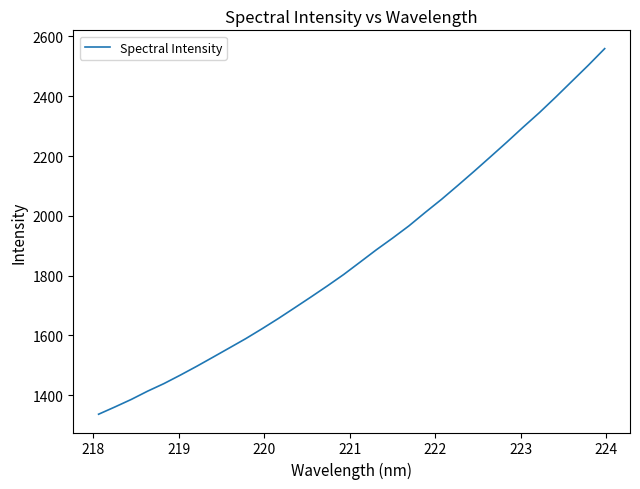

What is the smallest value displayed?

1336.5